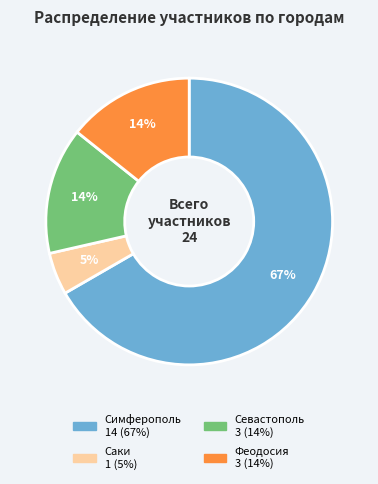

To the nearest percent, what is the average slice percentage?

25%